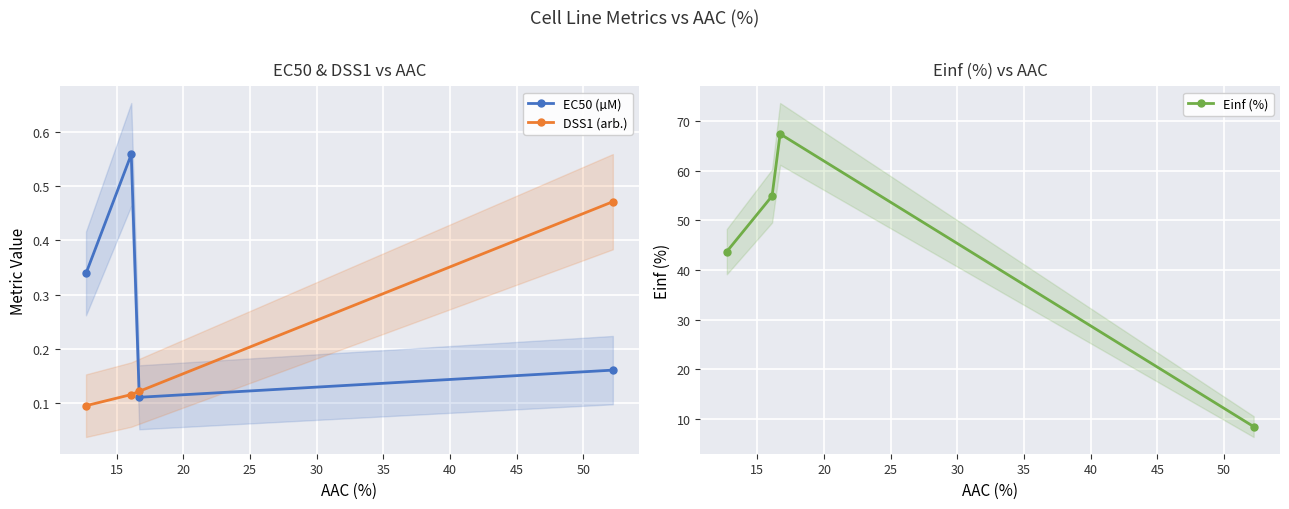

What is the value of the DSS1 (arb.) point at the 3rd from the left?

0.1